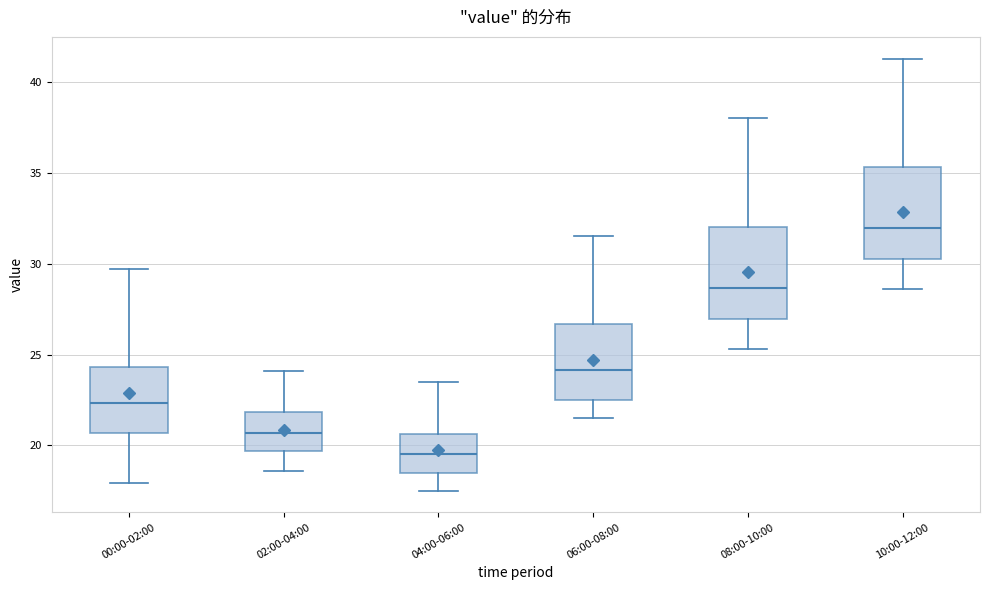

Where does the lower whisker of the box for 08:00-10:00 end on the y-axis? The values are not printed on the chart, so give them approximately, as read against the axis.

25.5